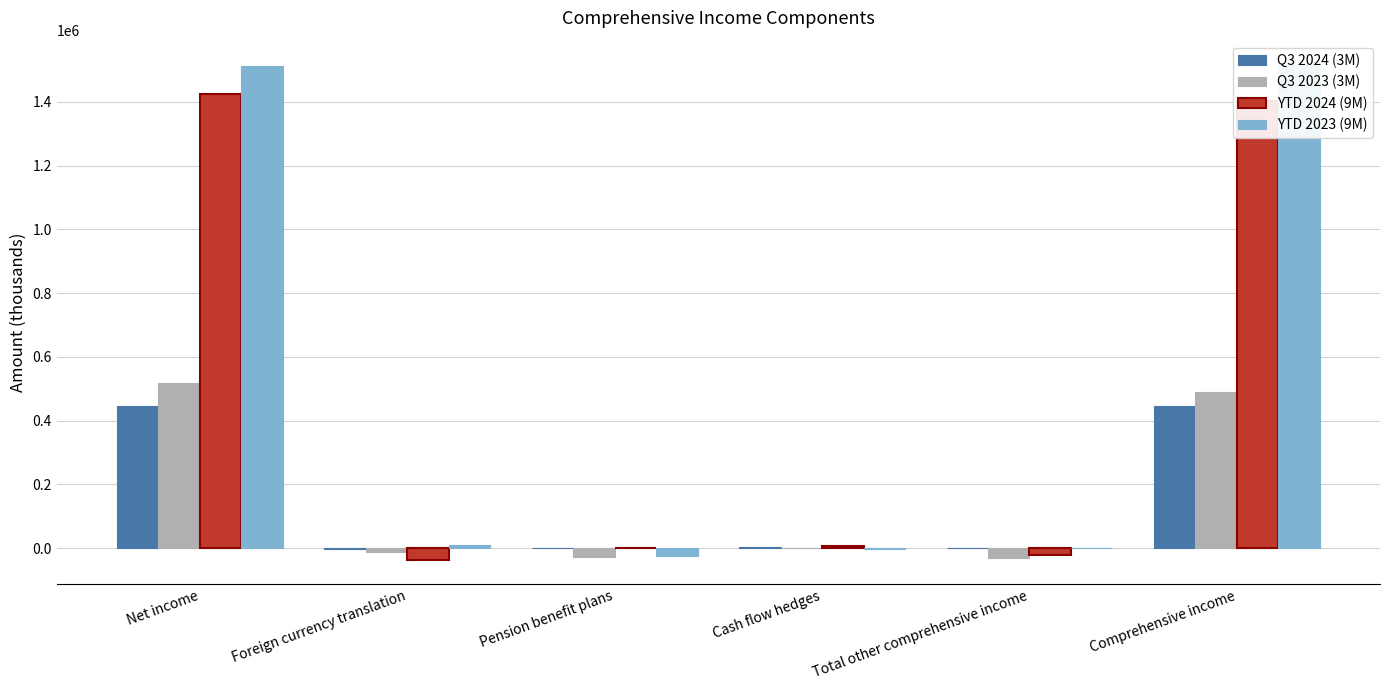

Which category has the highest value in the YTD 2024 (9M) series?

Net income